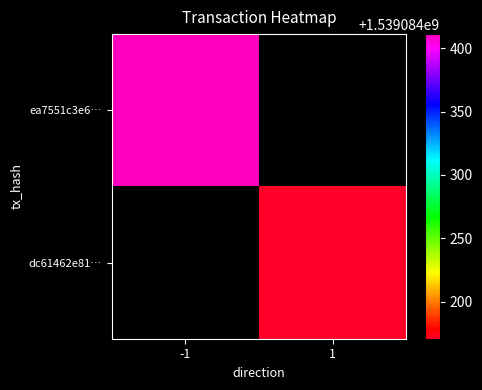

Count the ea7551c3e6932c311a3296e5a70d632c6027b3d values in the range -1 to 1539084411.

2